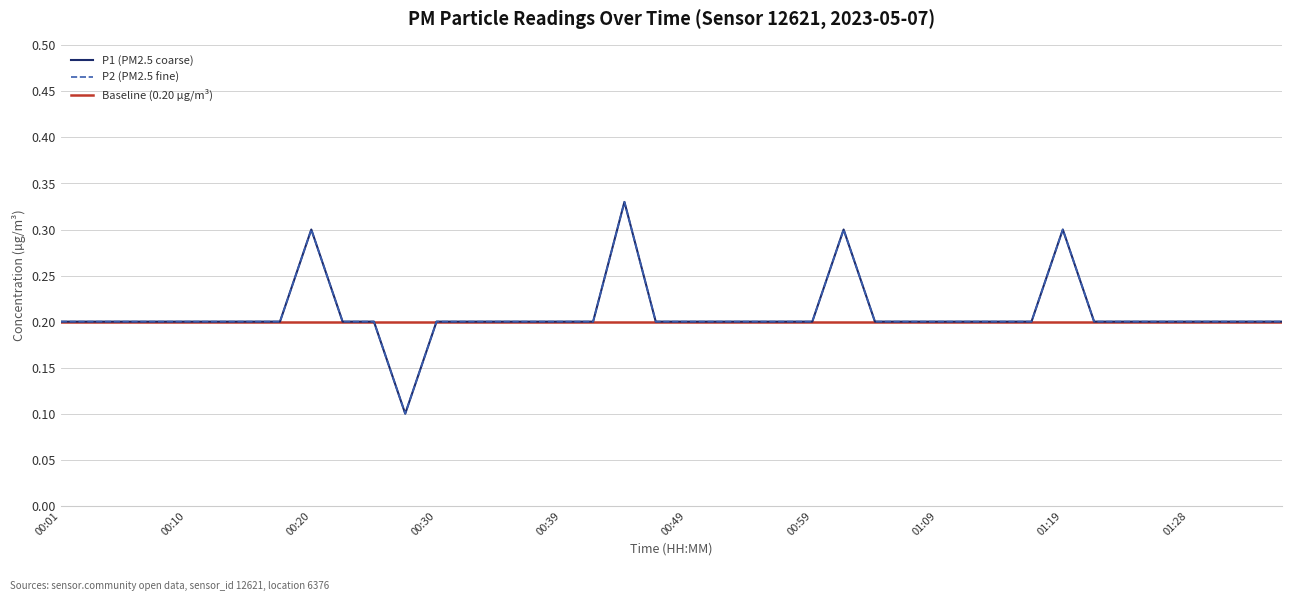

Reading left to right, transcribe all the data shown in this chart.

P1: 0.2	0.2	0.2	0.2	0.2	0.2	0.2	0.2	0.3	0.2	0.2	0.1	0.2	0.2	0.2	0.2	0.2	0.2	0.3	0.2	0.2	0.2	0.2	0.2	0.2	0.3	0.2	0.2	0.2	0.2	0.2	0.2	0.3	0.2	0.2	0.2	0.2	0.2	0.2	0.2
P2: 0.2	0.2	0.2	0.2	0.2	0.2	0.2	0.2	0.3	0.2	0.2	0.1	0.2	0.2	0.2	0.2	0.2	0.2	0.3	0.2	0.2	0.2	0.2	0.2	0.2	0.3	0.2	0.2	0.2	0.2	0.2	0.2	0.3	0.2	0.2	0.2	0.2	0.2	0.2	0.2